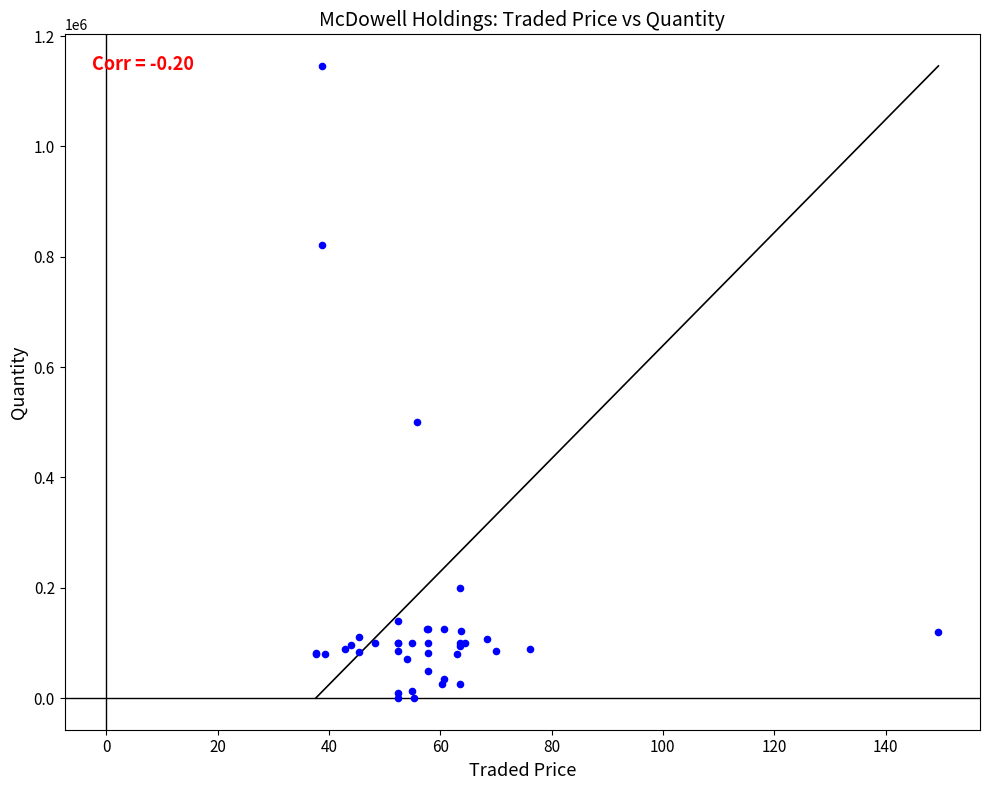

What Y value in the scatter plot is closest to 573002?

500000